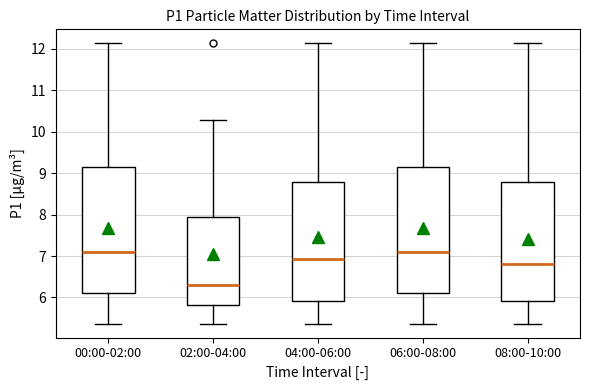

Reading left to right, read every box against the y-axis: the position of its median line, the range the box covers, and the ends of its whiskers. The values are not printed on the chart, so give them approximately, as read against the axis.

00:00-02:00: median 7.1, box 6.1 to 9.1, whiskers 5.4 to 12.1
02:00-04:00: median 6.3, box 5.8 to 8.0, whiskers 5.4 to 10.3
04:00-06:00: median 6.9, box 5.9 to 8.8, whiskers 5.4 to 12.1
06:00-08:00: median 7.1, box 6.1 to 9.1, whiskers 5.4 to 12.1
08:00-10:00: median 6.8, box 5.9 to 8.8, whiskers 5.4 to 12.1